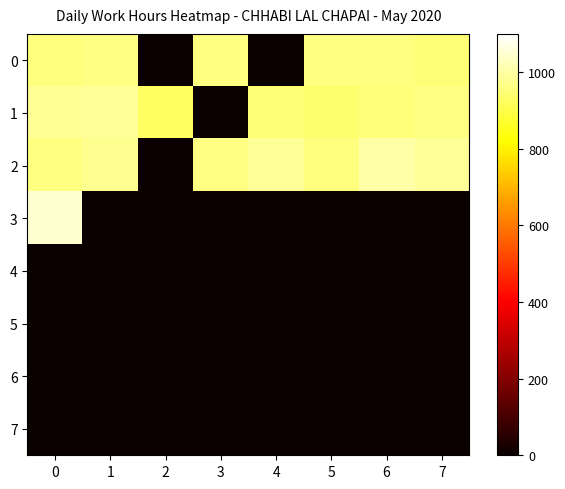

How many categories are shown in the chart?

8